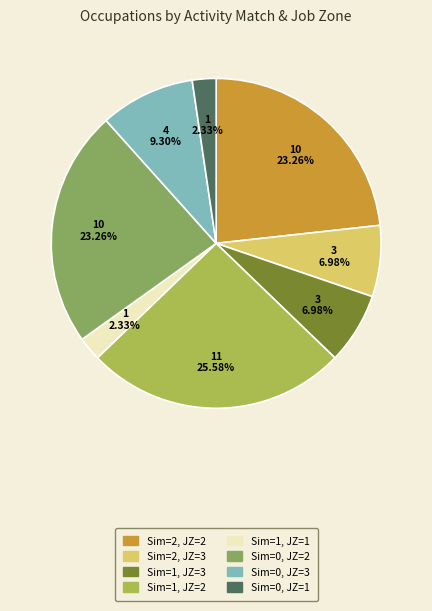

Which category has the biggest portion of the pie?

Sim=1, JZ=2